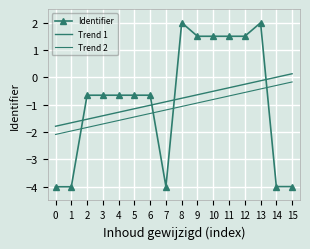

At 11, list the series in order from smallest to largest.

Trend 2, Trend 1, Identifier